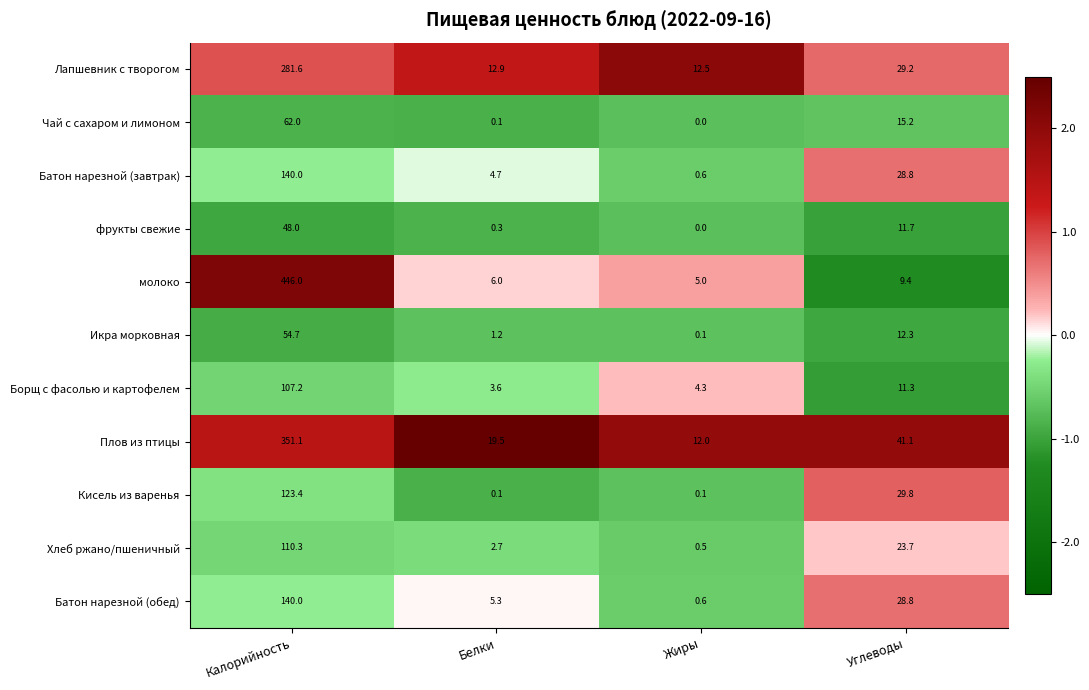

At which label does Плов из птицы reach its minimum?

Жиры